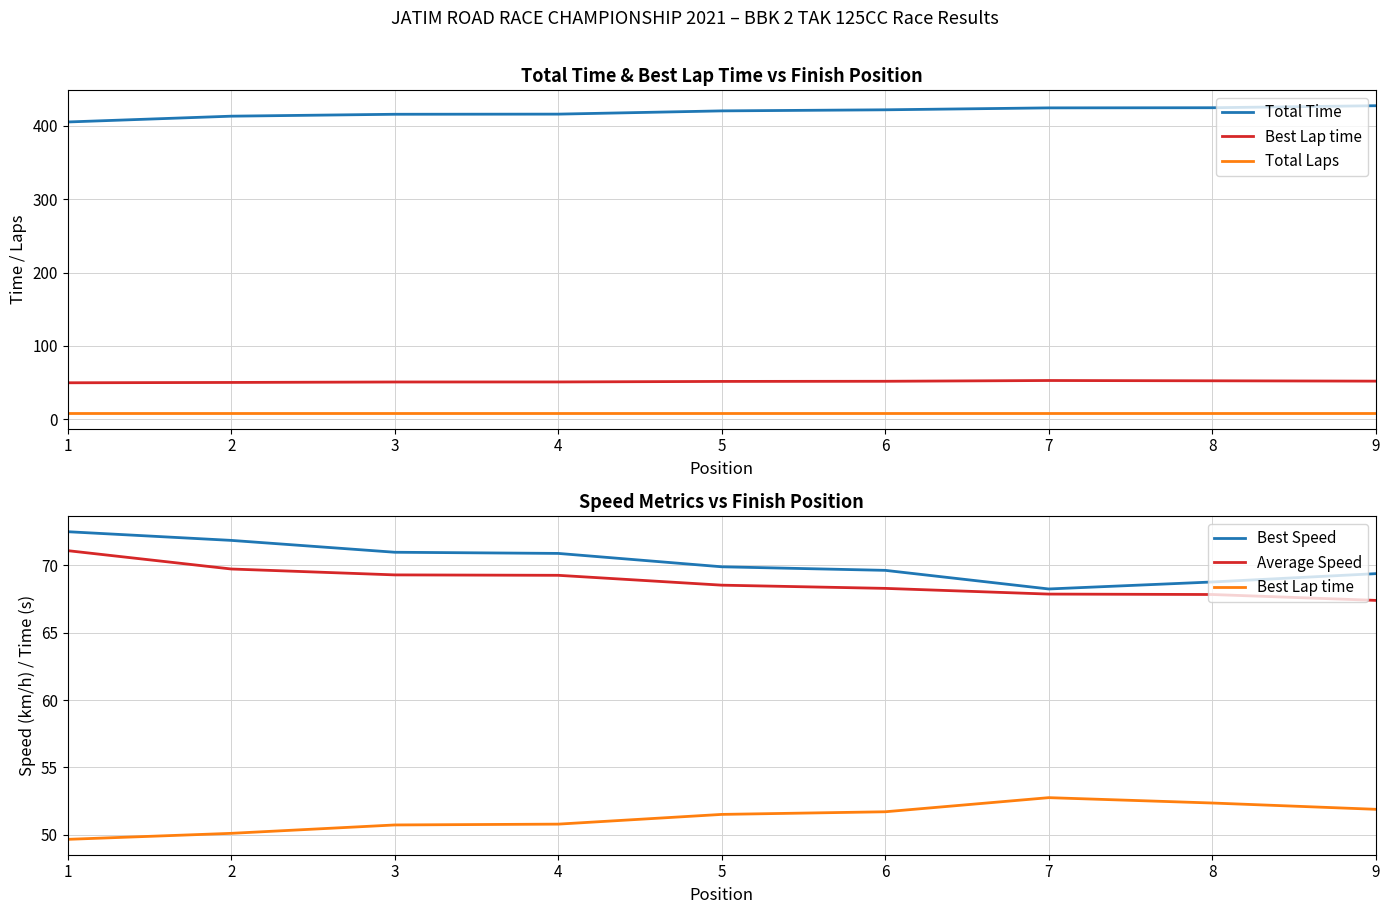

Reading left to right, list all the values displayed in this chart.

Total Time: 1=405.2	2=413.2	3=415.8	4=415.9	5=420.4	6=421.8	7=424.5	8=424.7	9=427.4
Best Lap time: 1=49.7	2=50.1	3=50.7	4=50.8	5=51.5	6=51.7	7=52.8	8=52.4	9=51.9
Total Laps: 1=8.0	2=8.0	3=8.0	4=8.0	5=8.0	6=8.0	7=8.0	8=8.0	9=8.0
Best Speed: 1=72.5	2=71.8	3=70.9	4=70.9	5=69.9	6=69.6	7=68.2	8=68.7	9=69.4
Average Speed: 1=71.1	2=69.7	3=69.3	4=69.2	5=68.5	6=68.3	7=67.8	8=67.8	9=67.4